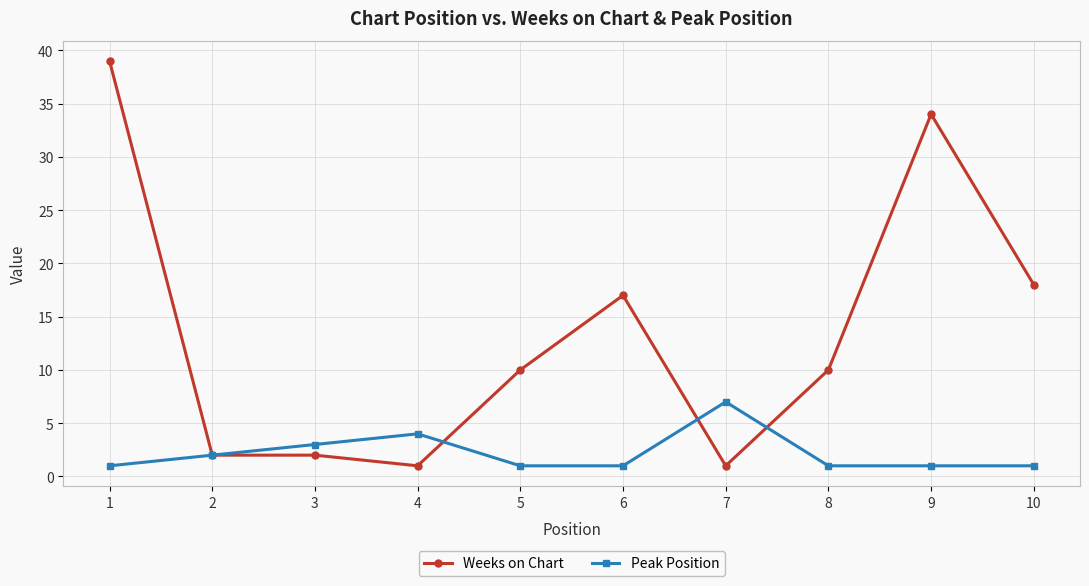

Is the value of Weeks on Chart at 1 greater than the value of Peak Position at 8?

Yes